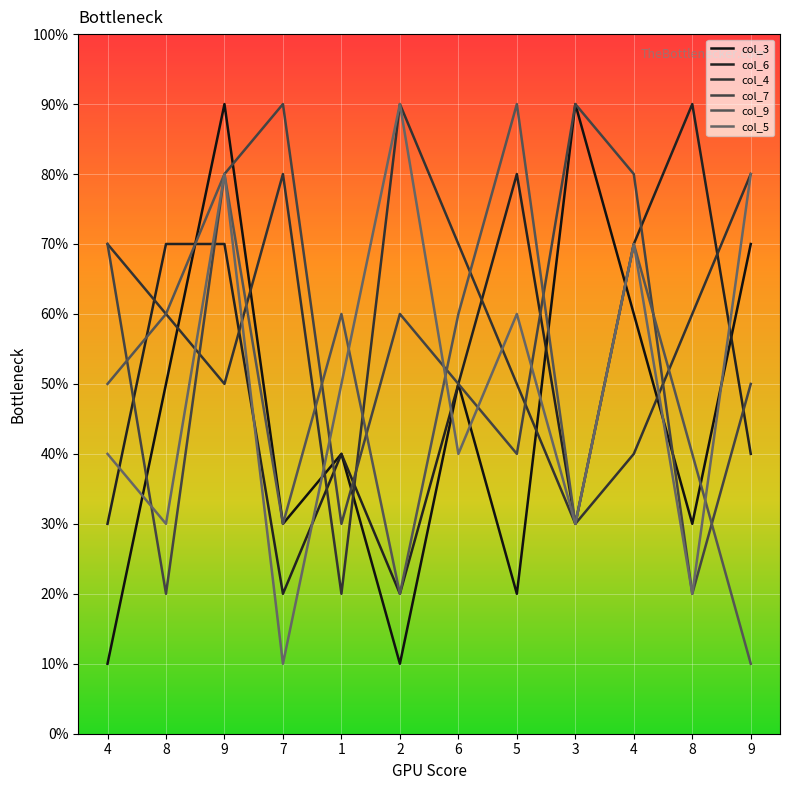

Is this an area chart (filled region under the line)?

No